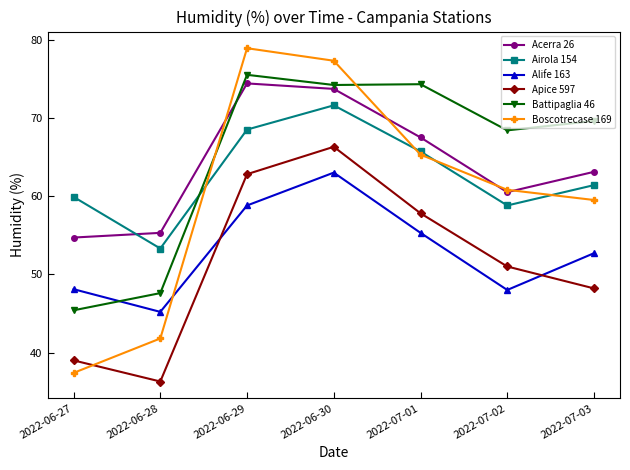

What are all the series names shown in the legend?

Acerra 26, Airola 154, Alife 163, Apice 597, Battipaglia 46, Boscotrecase 169